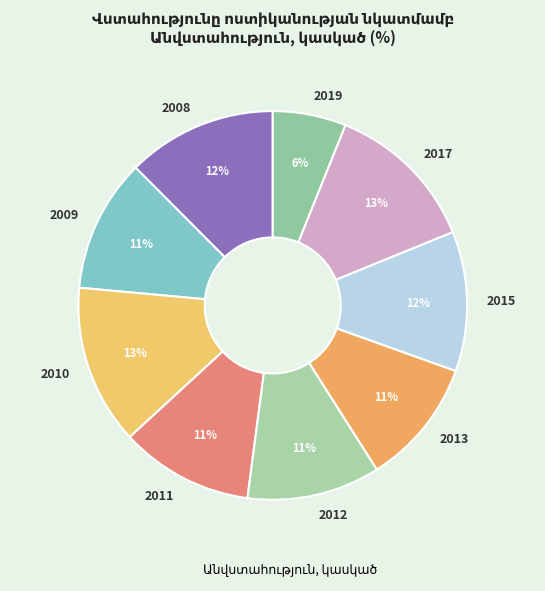

Is the sum of 2011 and 2019 greater than half?

No